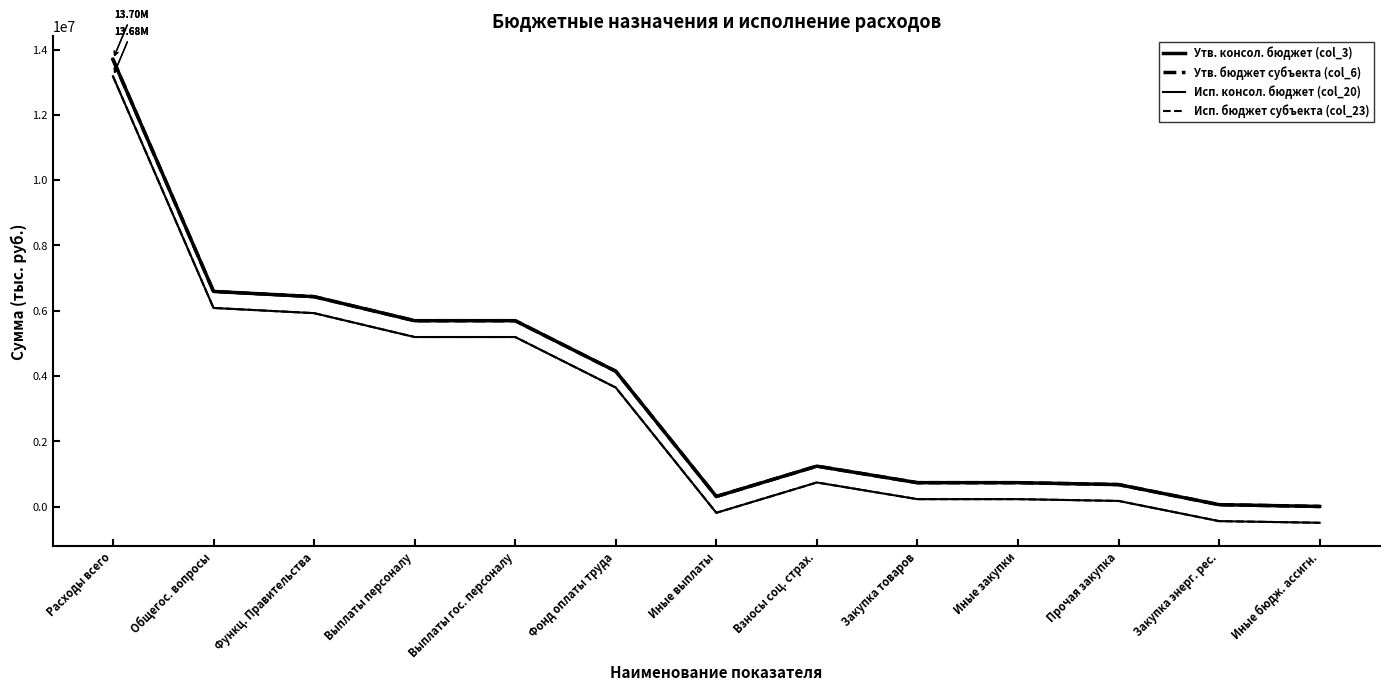

What is the sum of all Утв. бюджет субъекта (col_6) values?

46007800.0